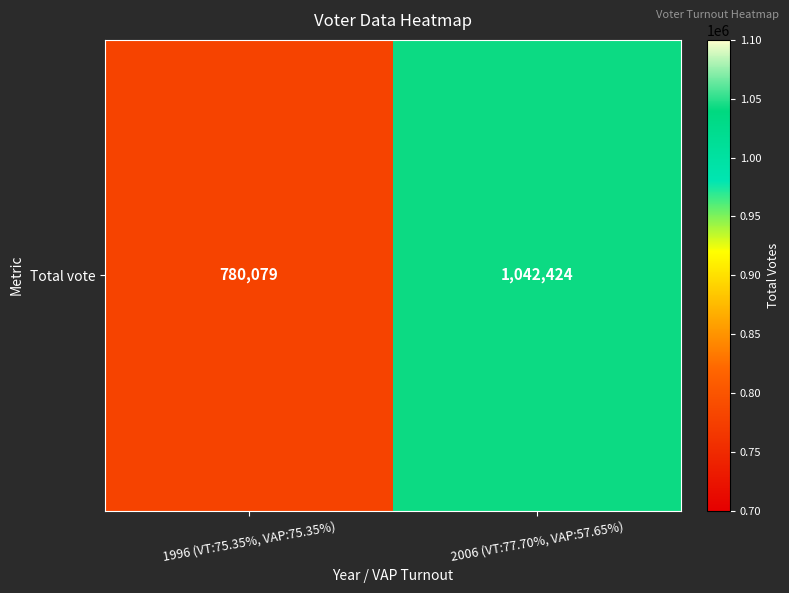

Reading left to right, transcribe all the data shown in this chart.

780079	1042424